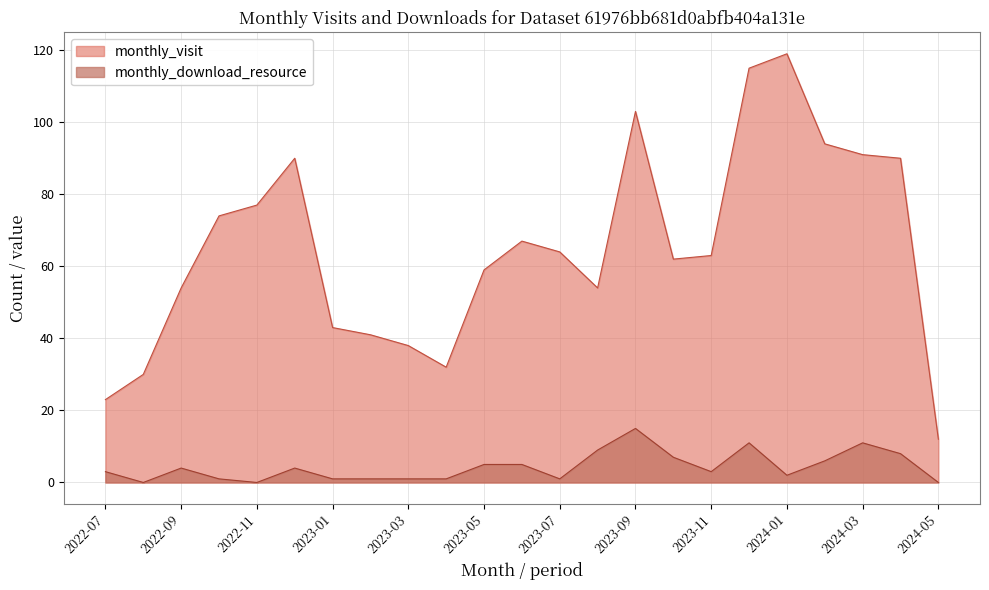

At how many categories does at least one series exceed 50?

16